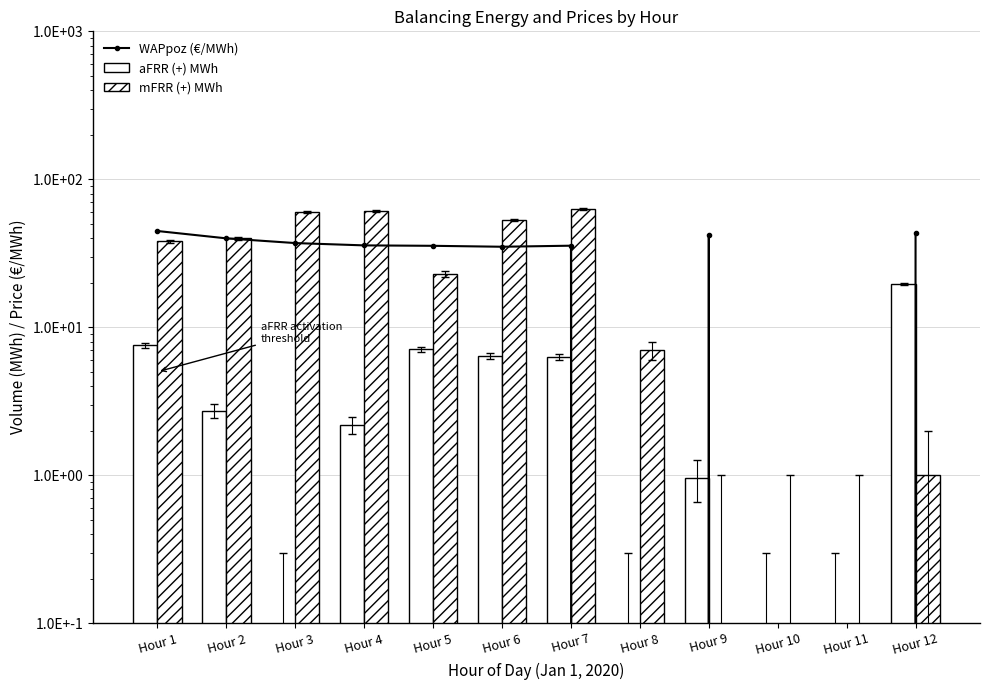

What is the difference between the second highest and minimum values in the mFRR (+) MWh series?

61.0